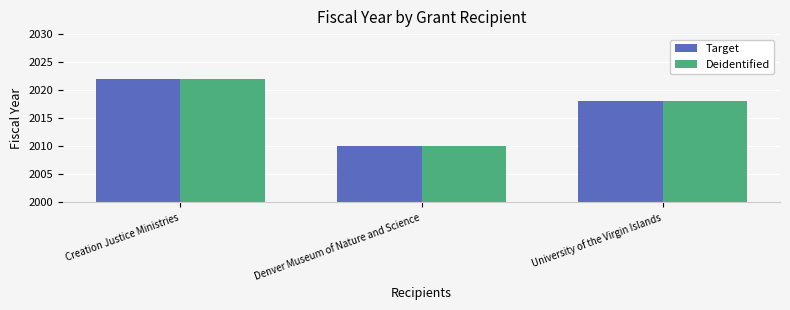

At which label does Deidentified first exceed 2018?

Creation Justice Ministries